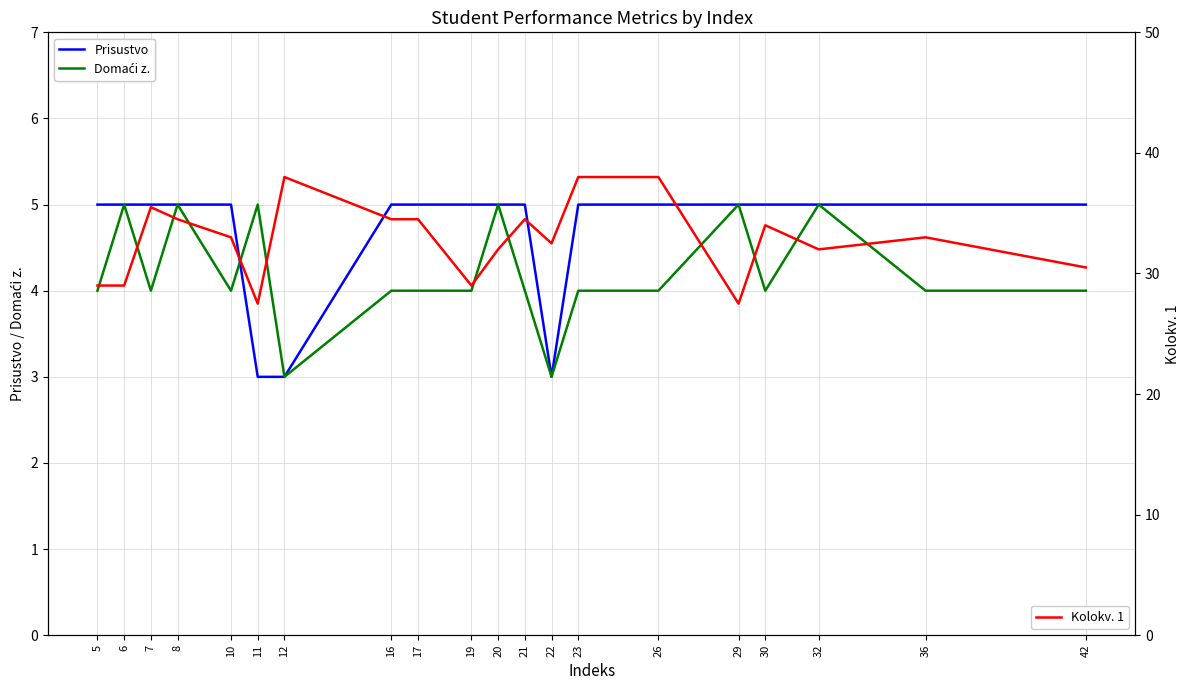

Rank the categories by Domaći z. value from highest to lowest.

6, 8, 11, 20, 29, 32, 5, 7, 10, 16, 17, 19, 21, 23, 26, 30, 36, 42, 12, 22